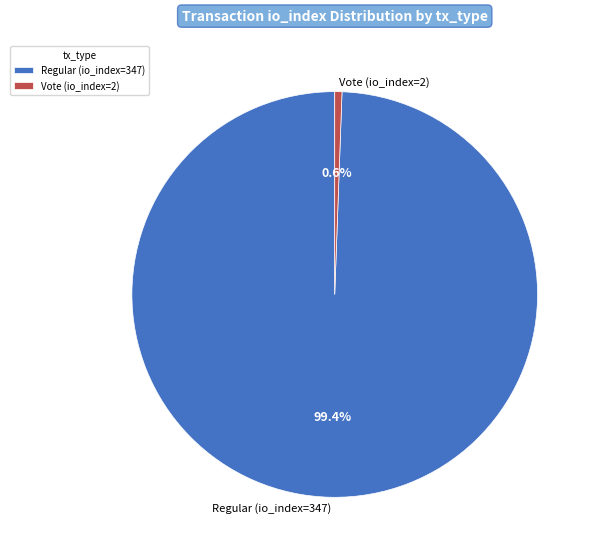

Does Regular (io_index=347) represent more than half of the total?

Yes